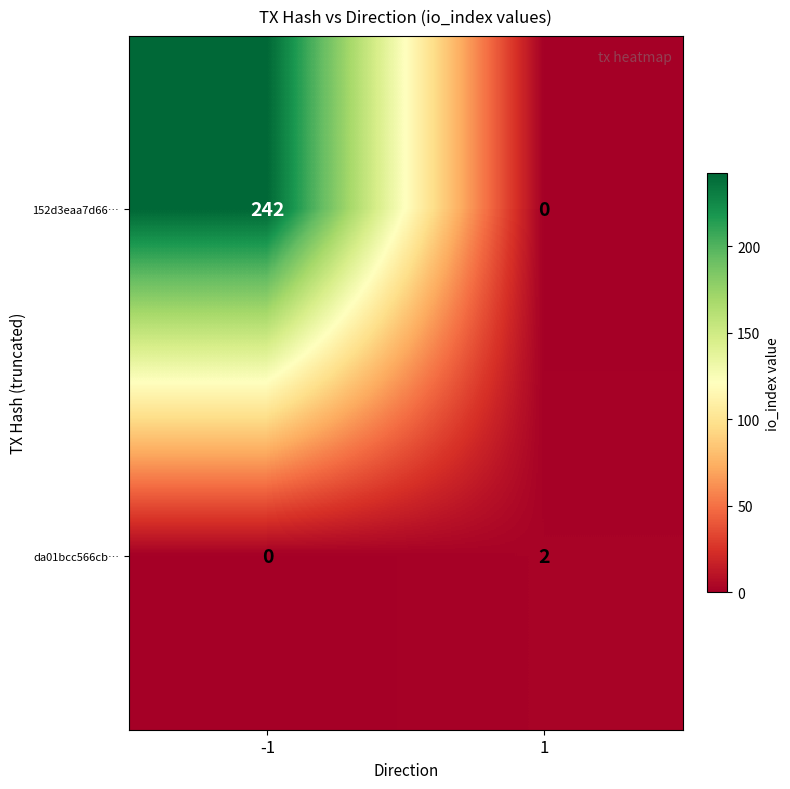

List the series in order of their peak value, highest first.

152d3eaa7d66…, da01bcc566cb…